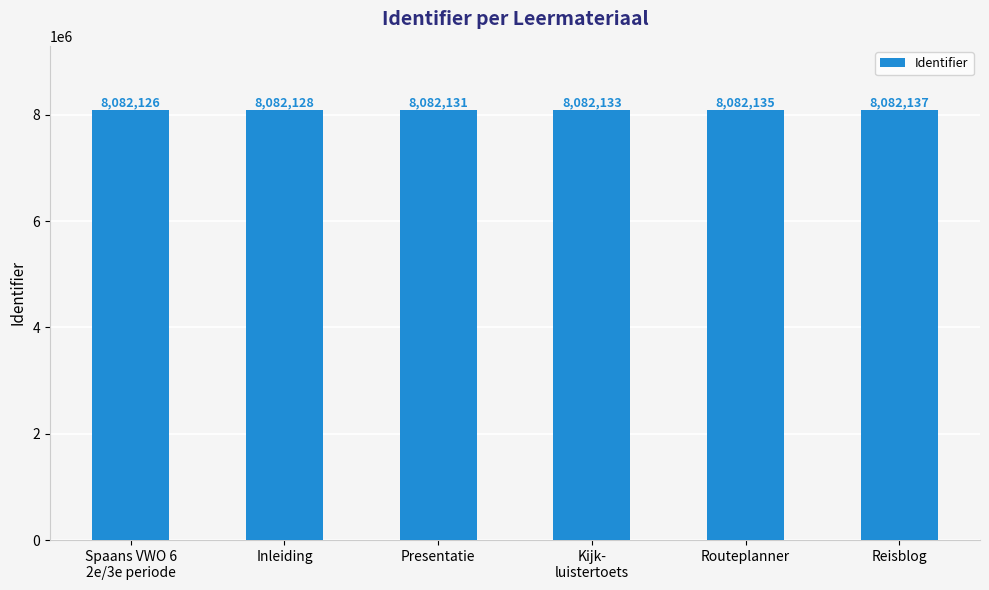

Where is the data nearest to the value 8082131?

Presentatie